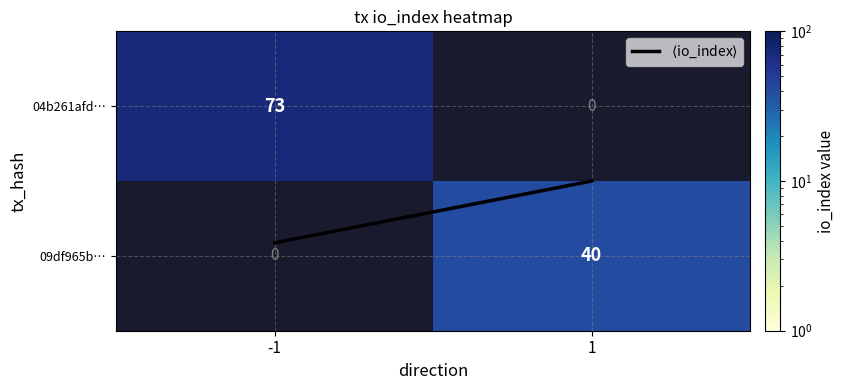

Which has a higher value, -1 or 1?

-1